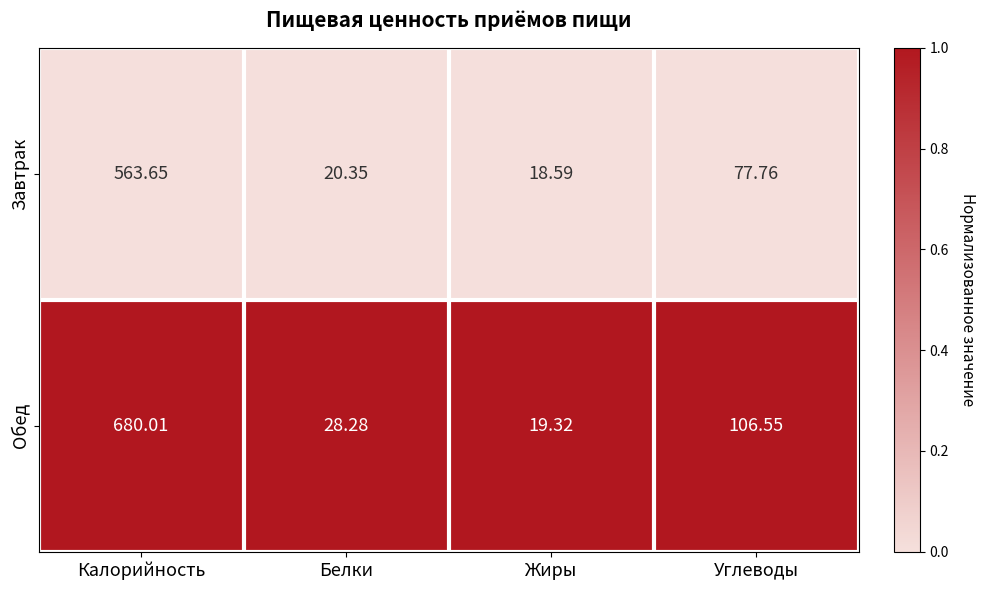

Which series has the widest spread of values?

Обед